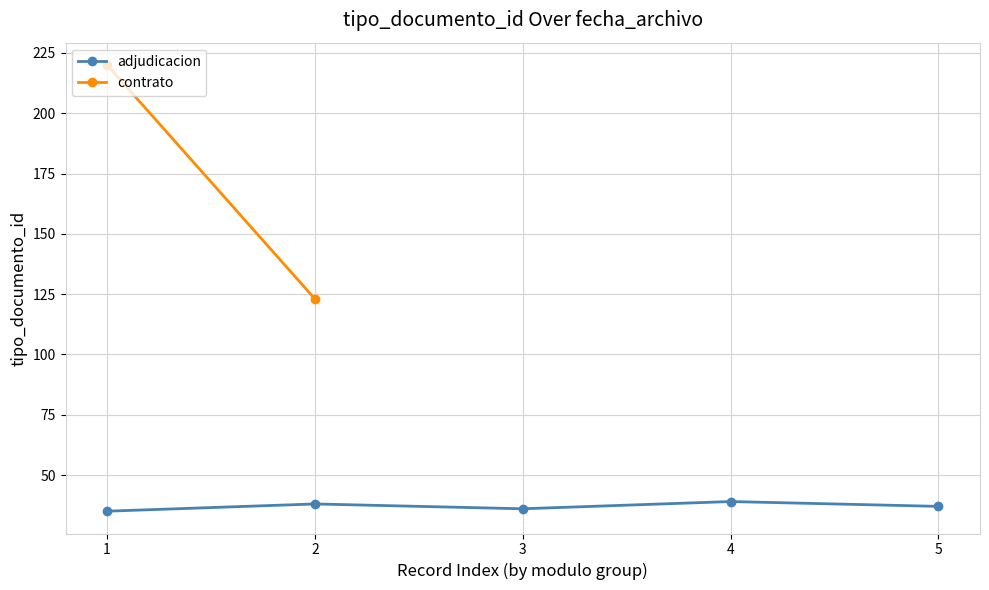

What is the value of the adjudicacion point at the 5th from the left?

37